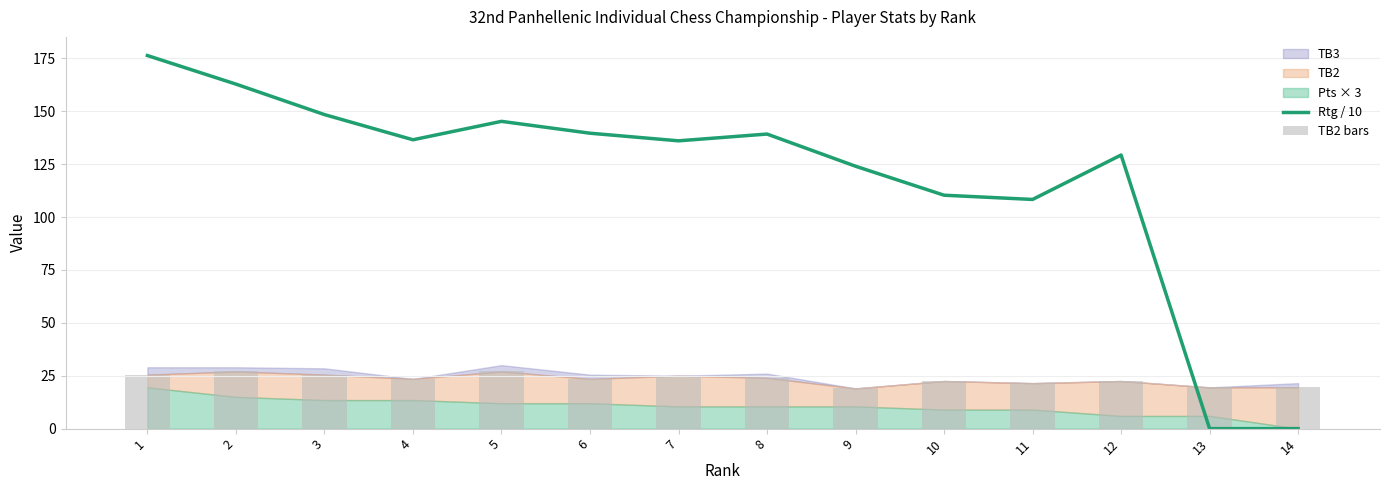

How many data points in Rtg / 10 are less than 136?

6